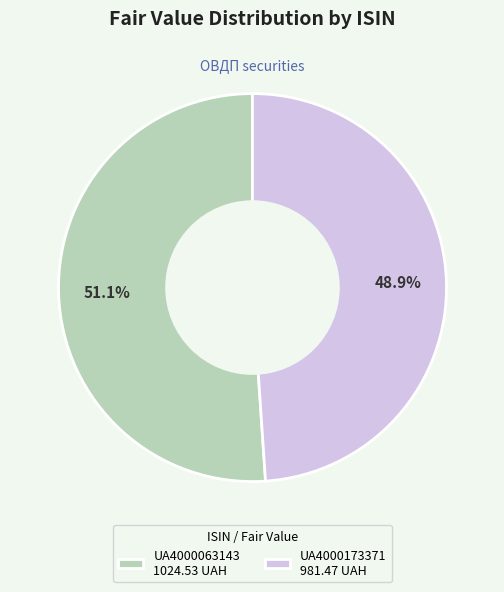

How many slices are in this pie chart?

2